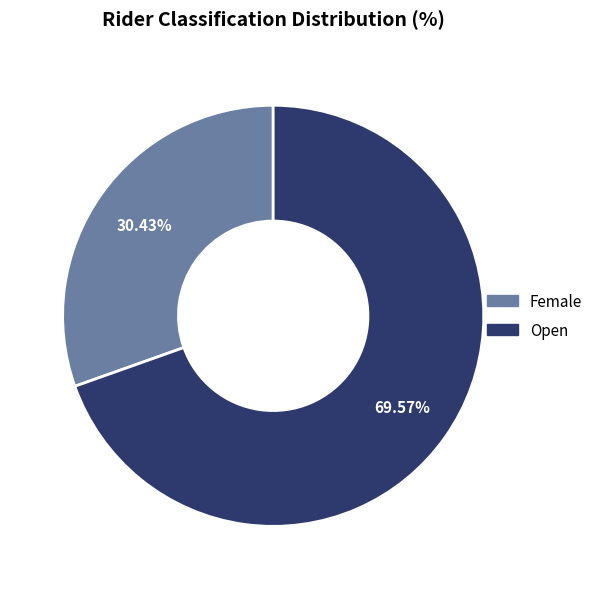

Does any single category account for the majority?

Yes